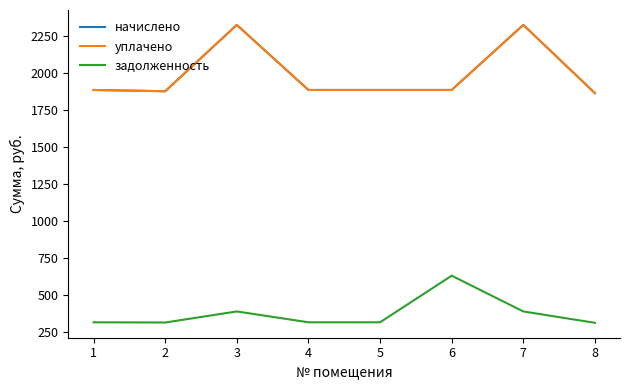

Reading left to right, transcribe all the data shown in this chart.

начислено: 1=1887.8	2=1879.2	3=2328.5	4=1887.8	5=1887.8	6=1887.8	7=2328.5	8=1866.2
уплачено: 1=1887.8	2=1879.2	3=2328.5	4=1887.8	5=1887.8	6=1887.8	7=2328.5	8=1866.2
задолженность: 1=314.6	2=313.2	3=388.1	4=314.6	5=314.6	6=630.1	7=388.1	8=311.0